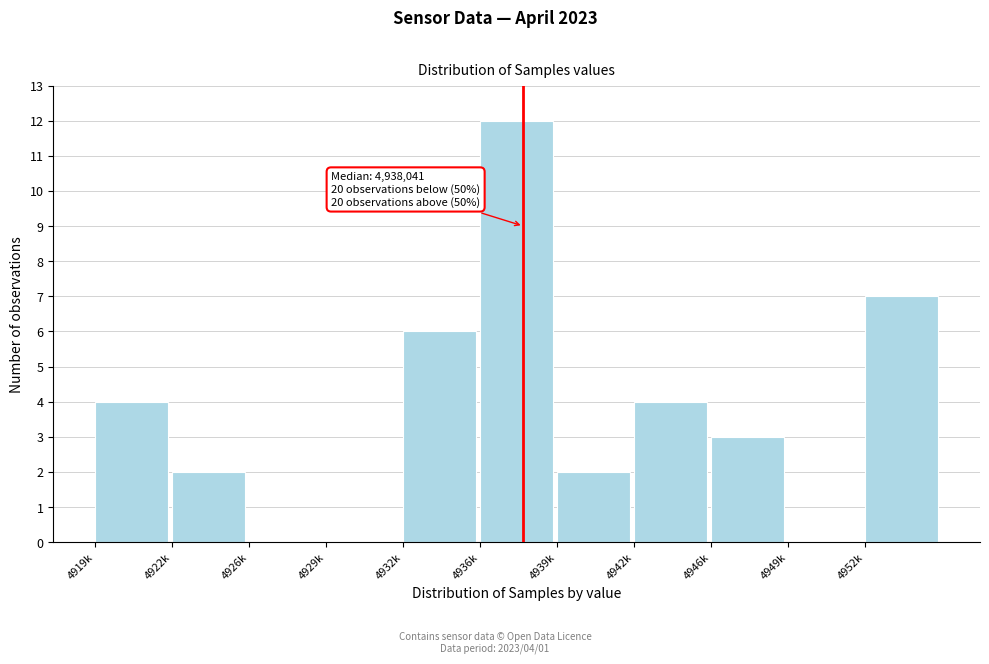

What is the sum of all values?

40